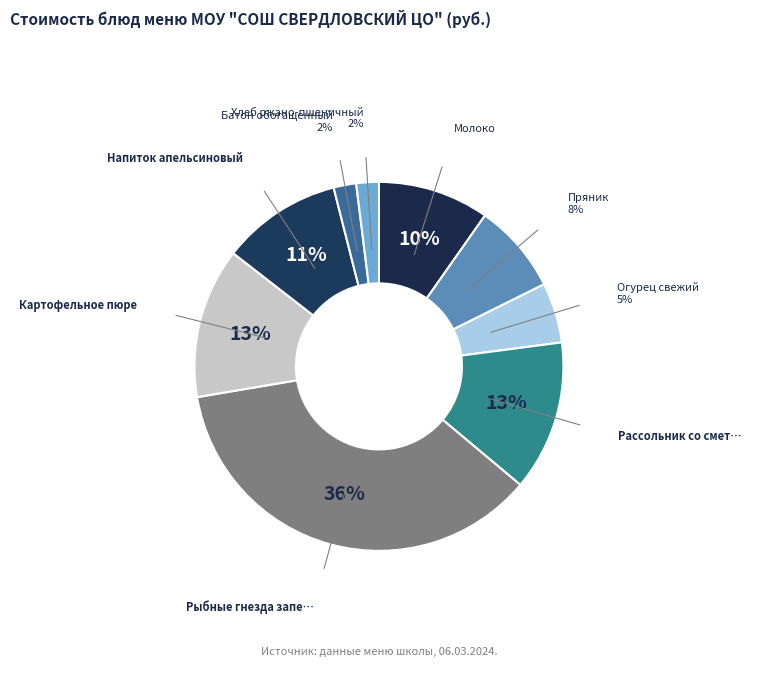

How many slices are in this pie chart?

9